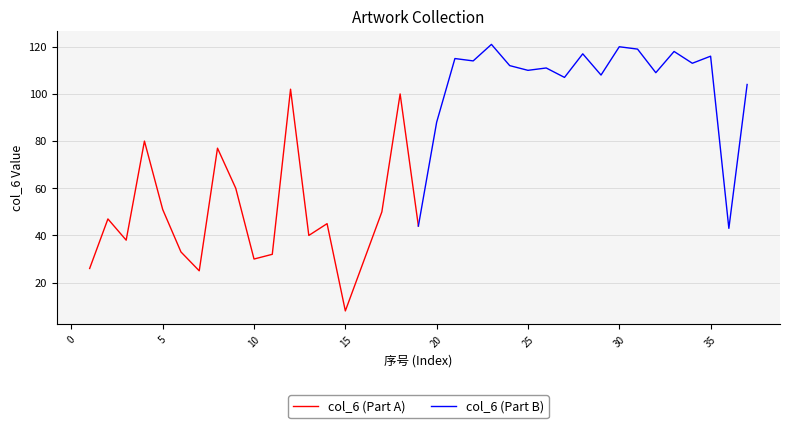

List the series in order of their peak value, highest first.

col_6 (Part B), col_6 (Part A)